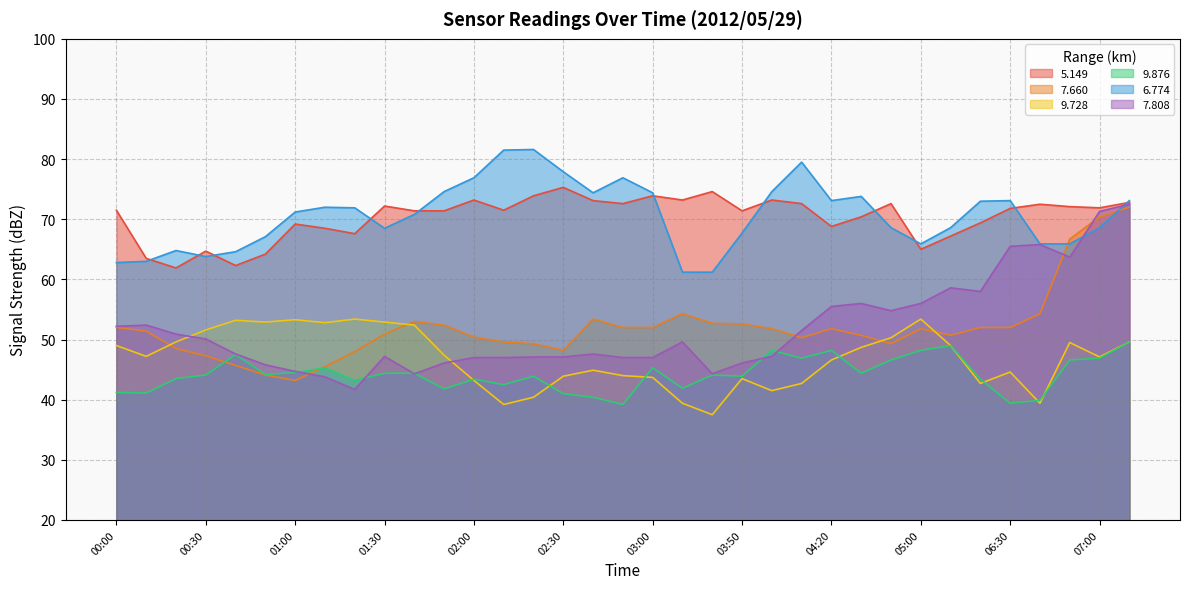

Reading left to right, extract all data points from this chart.

  7.660: 52.0	51.4	48.5	47.3	45.7	44.1	43.2	45.5	48.0	50.9	53.0	52.4	50.4	49.6	49.3	48.2	53.4	52.0	52.0	54.3	52.7	52.6	51.8	50.3	51.8	50.7	49.3	51.8	50.7	52.0	52.0	54.3	66.7	70.4	72.0
  6.774: 62.8	63.0	64.8	63.8	64.6	67.1	71.2	72.0	71.9	68.5	70.8	74.6	76.9	81.5	81.6	77.9	74.4	76.9	74.4	61.2	61.2	67.7	74.6	79.5	73.1	73.8	68.6	65.9	68.6	73.0	73.1	65.9	65.9	68.6	73.1
  7.808: 52.2	52.4	50.9	50.1	47.6	45.8	44.7	43.8	41.7	47.2	44.3	46.1	47.0	47.0	47.1	47.1	47.6	47.0	47.0	49.6	44.3	46.1	47.2	51.5	55.5	56.0	54.8	56.0	58.6	58.0	65.5	65.8	63.7	71.3	72.5